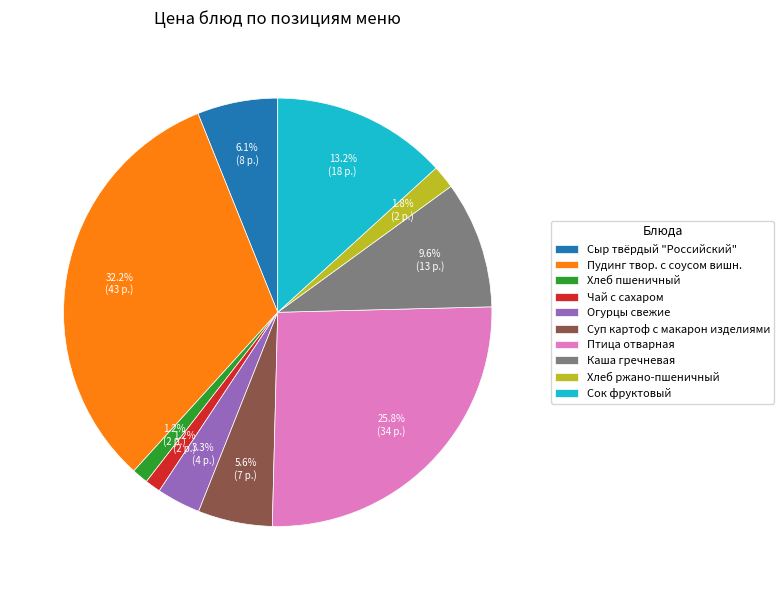

What percentage do Сок фруктовый and Каша гречневая together represent?

22.8%